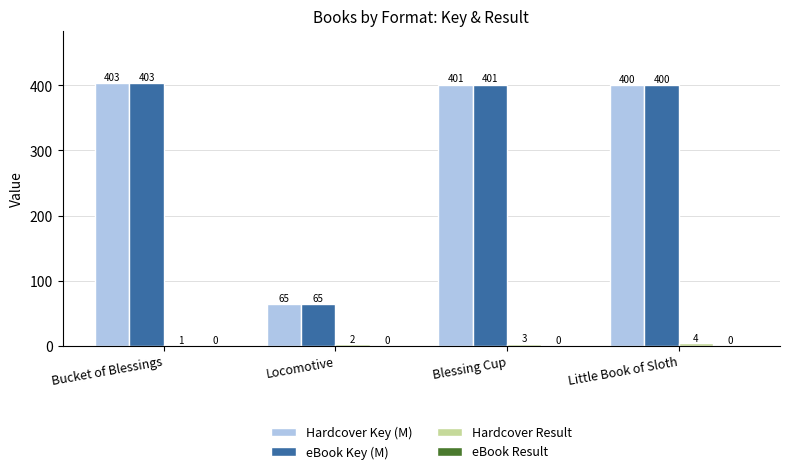

What is the maximum value shown in the chart?

403.4